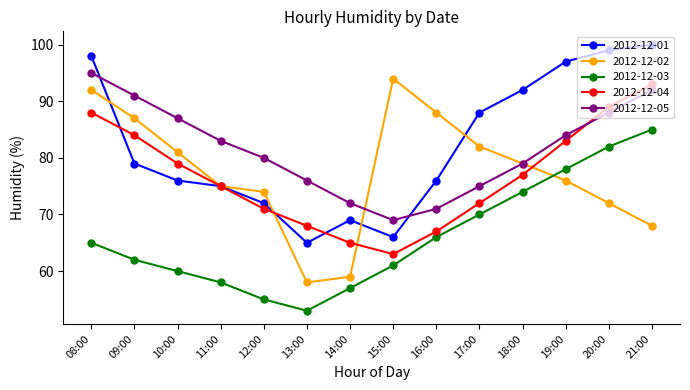

What is the value of the 2012-12-01 point at the 1st from the left?

98